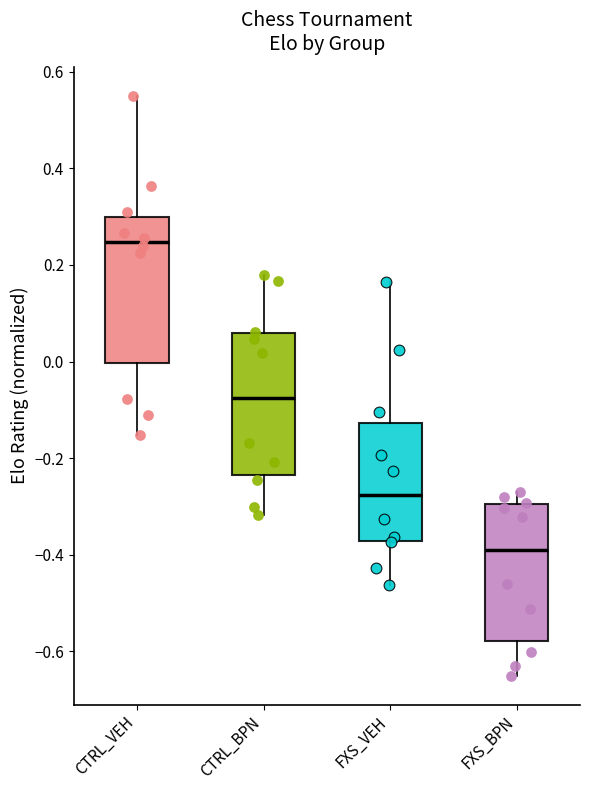

Reading left to right, read every box against the y-axis: the position of its median line, the range the box covers, and the ends of its whiskers. The values are not printed on the chart, so give them approximately, as read against the axis.

CTRL_VEH: median 0.24, box 0.00 to 0.30, whiskers -0.16 to 0.56
CTRL_BPN: median -0.08, box -0.24 to 0.06, whiskers -0.32 to 0.18
FXS_VEH: median -0.28, box -0.38 to -0.12, whiskers -0.46 to 0.16
FXS_BPN: median -0.40, box -0.58 to -0.30, whiskers -0.64 to -0.26